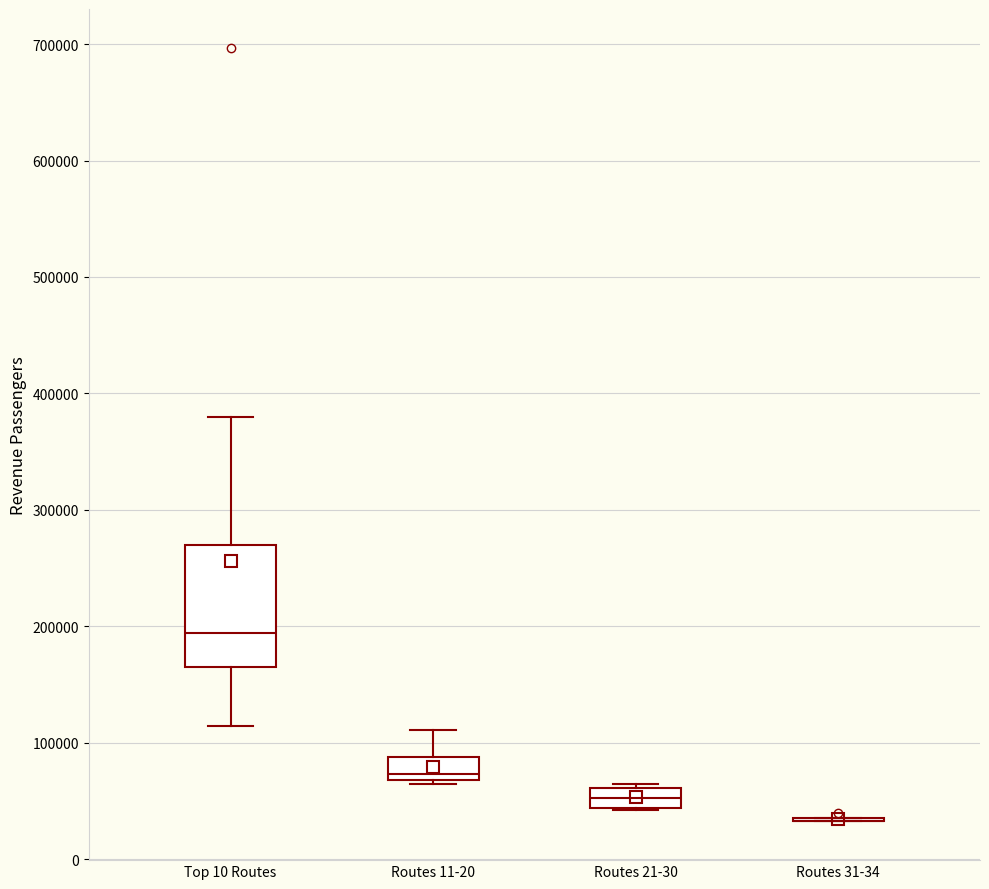

Reading left to right, read every box against the y-axis: the position of its median line, the range the box covers, and the ends of its whiskers. The values are not printed on the chart, so give them approximately, as read against the axis.

Top 10 Routes: median 190000, box 160000 to 270000, whiskers 110000 to 380000
Routes 11-20: median 70000 (just above the box's lower edge), box 70000 to 90000, whiskers 60000 to 110000
Routes 21-30: median 50000, box 40000 to 60000, whiskers 40000 to 60000
Routes 31-34: box collapsed to a line at 30000, whiskers 30000 to 30000